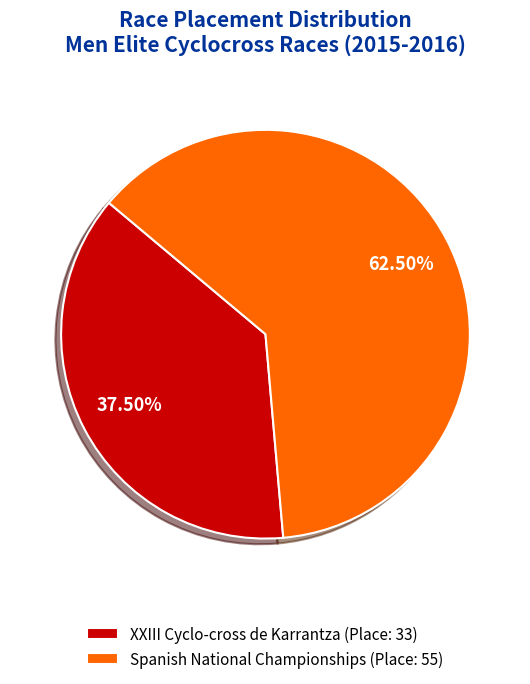

What is the ratio of the value at Spanish National Championships to the value at XXIII Cyclo-cross de Karrantza?

1.7